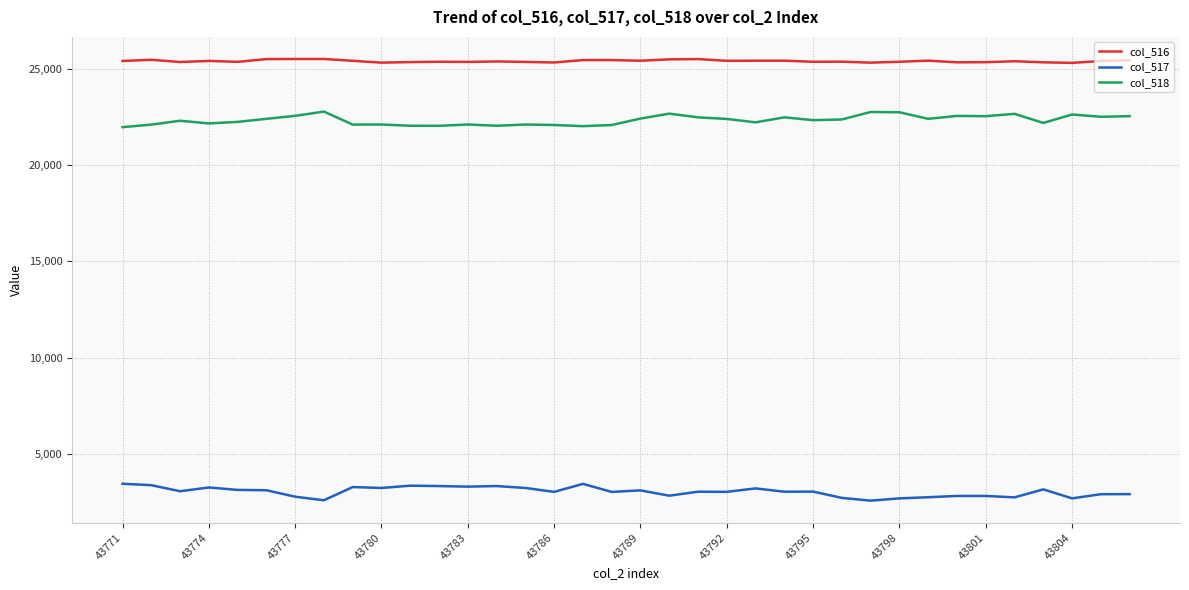

Which series has the largest total across all categories?

col_516